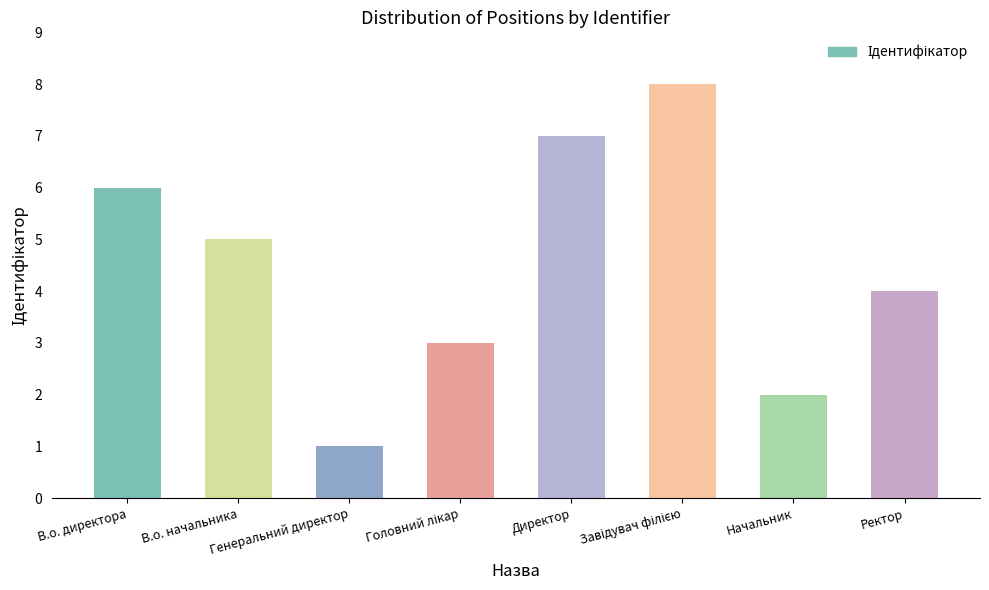

The value at Начальник is 2. True or false?

True